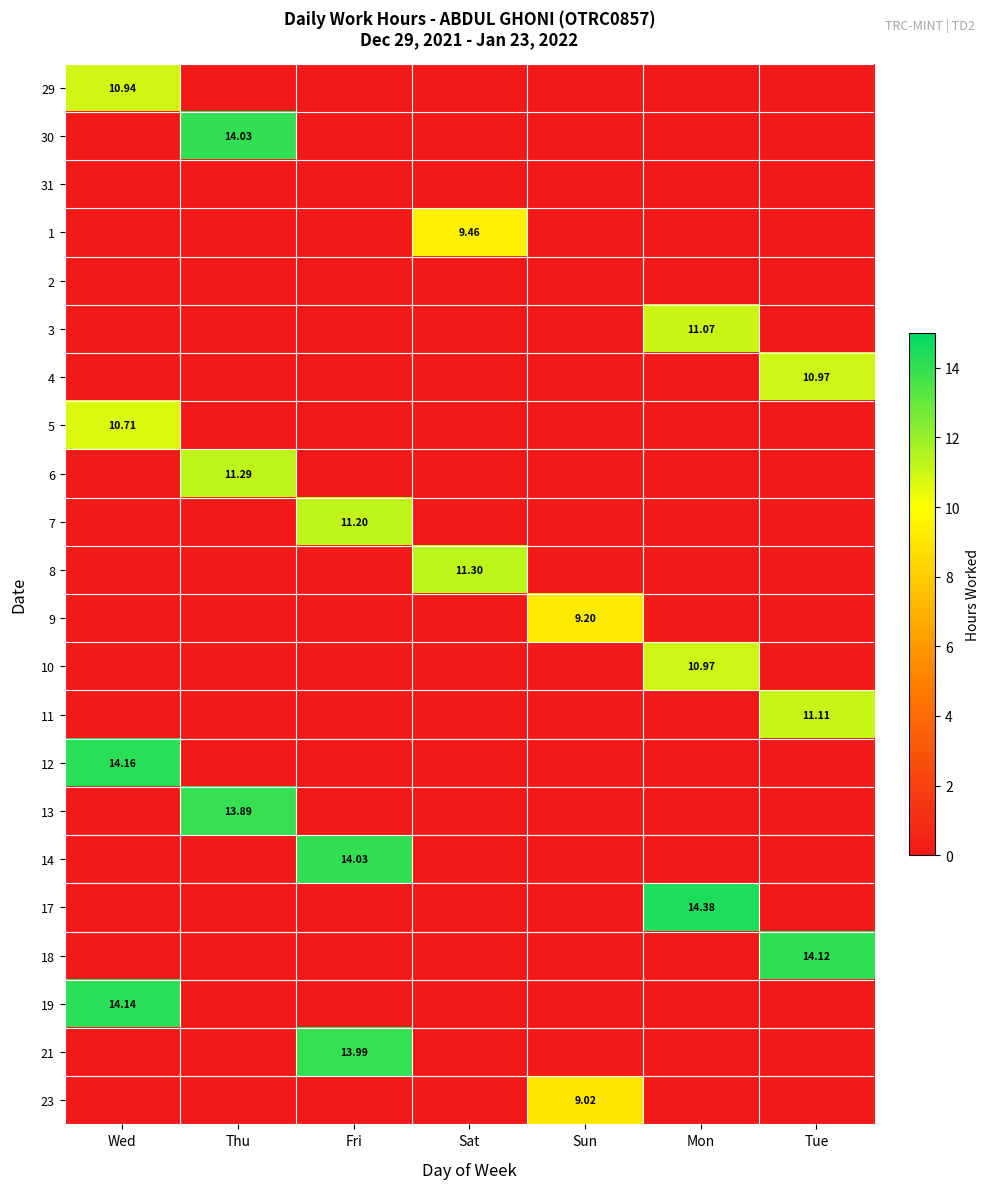

At which category is the sum across all series the highest?

Wed